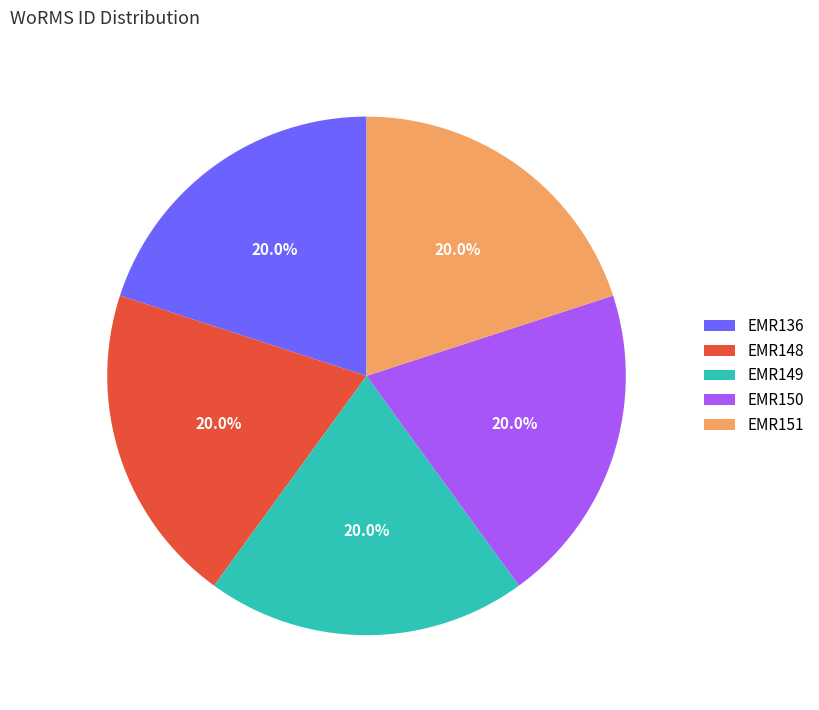

Approximately how many times larger is the value at EMR148 compared to EMR136?

1.0